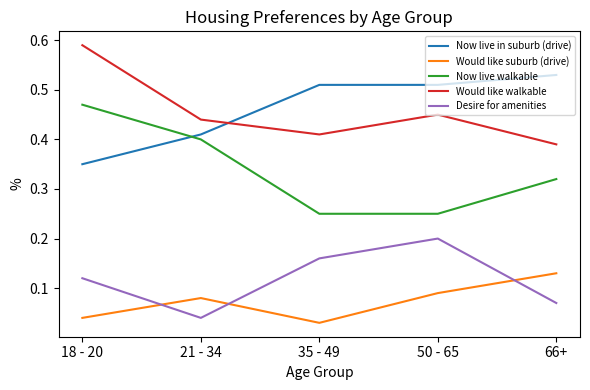

List the series in order of their peak value, highest first.

Would like walkable, Now live in suburb (drive), Now live walkable, Desire for amenities, Would like suburb (drive)